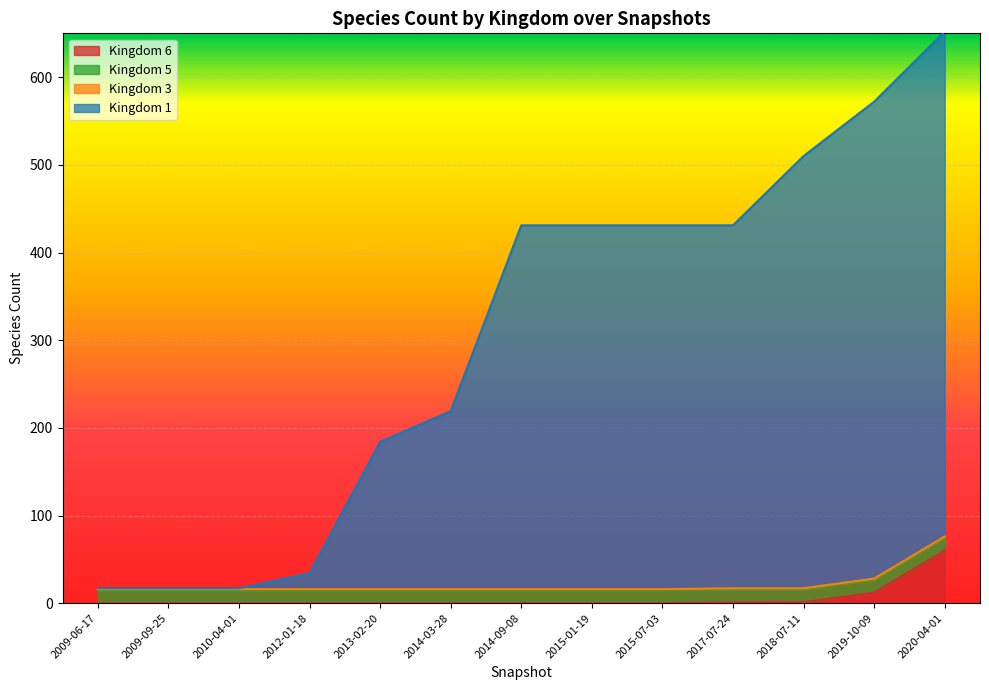

Where is kingdom_1 nearest to the value 334?

2014-09-08